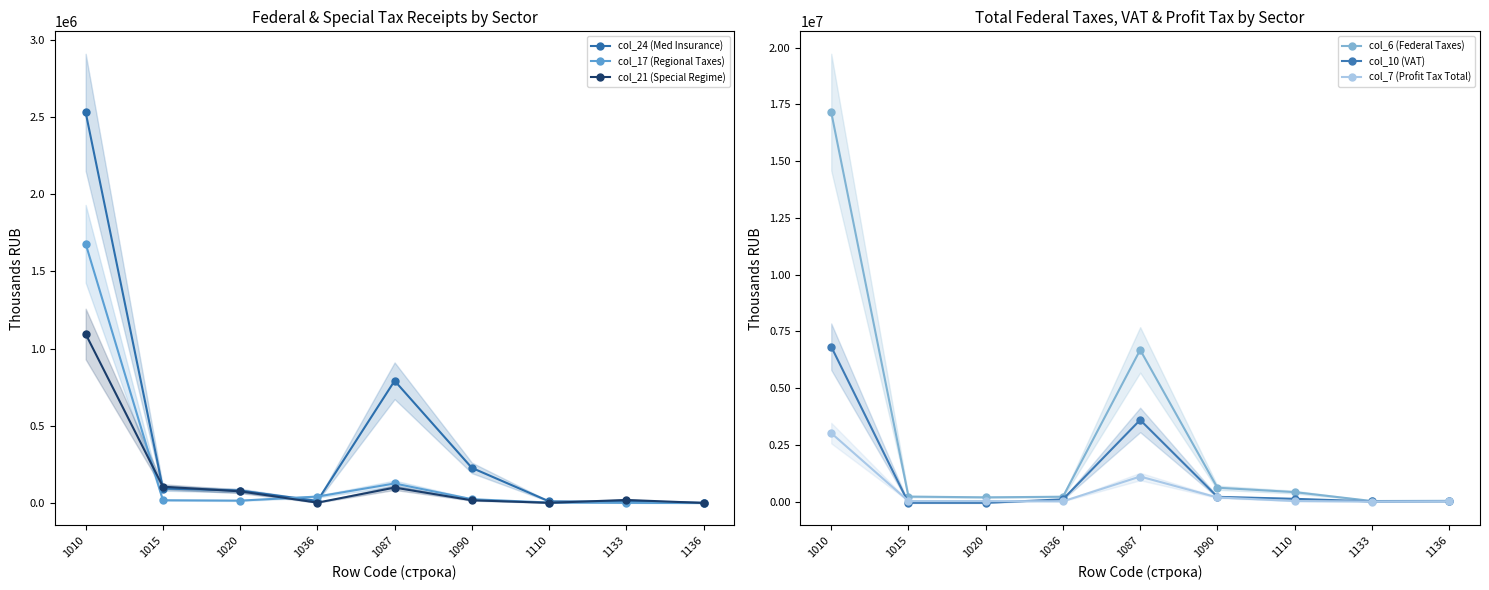

What is the value of the col_7 (Profit Tax Total) point at the 8th from the left?

412